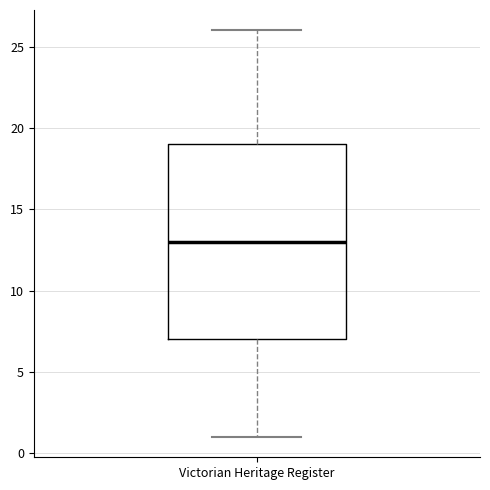

Read this box plot against the y-axis: the position of the median line, the range covered by the box, and the ends of both whiskers. The values are not printed on the chart, so give them approximately, as read against the axis.

median 13, box 7 to 19, whiskers 1 to 26